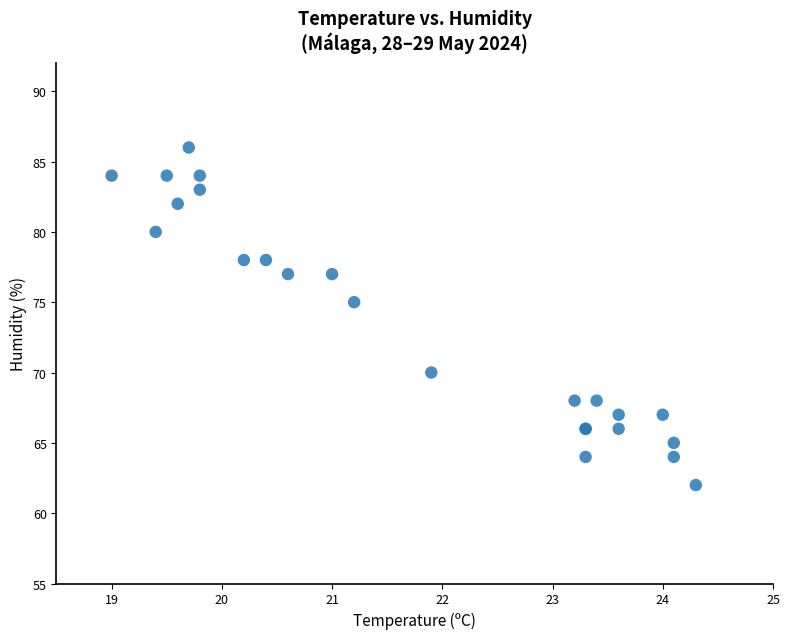

What Y value in the scatter plot is closest to 74?

75